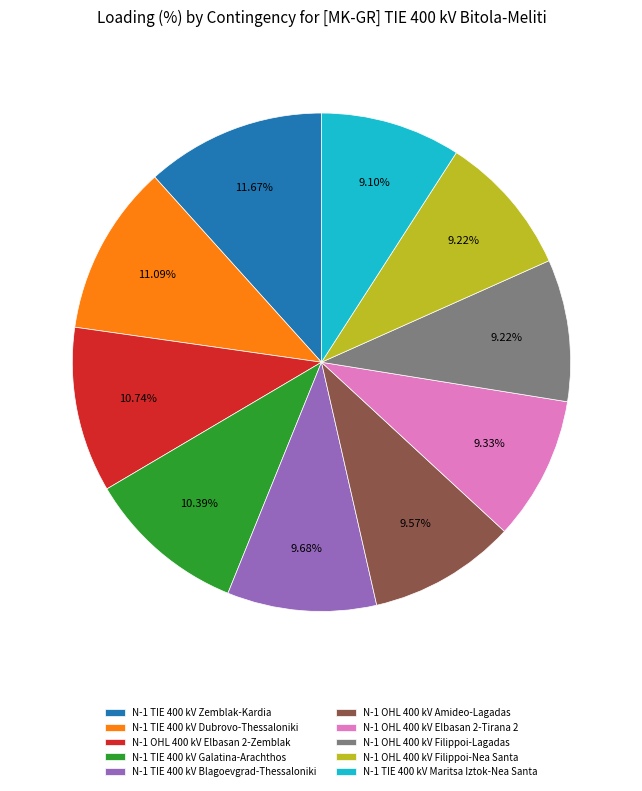

What percentage do N-1 OHL 400 kV Filippoi-Lagadas and N-1 TIE 400 kV Dubrovo-Thessaloniki together represent?

20.3%